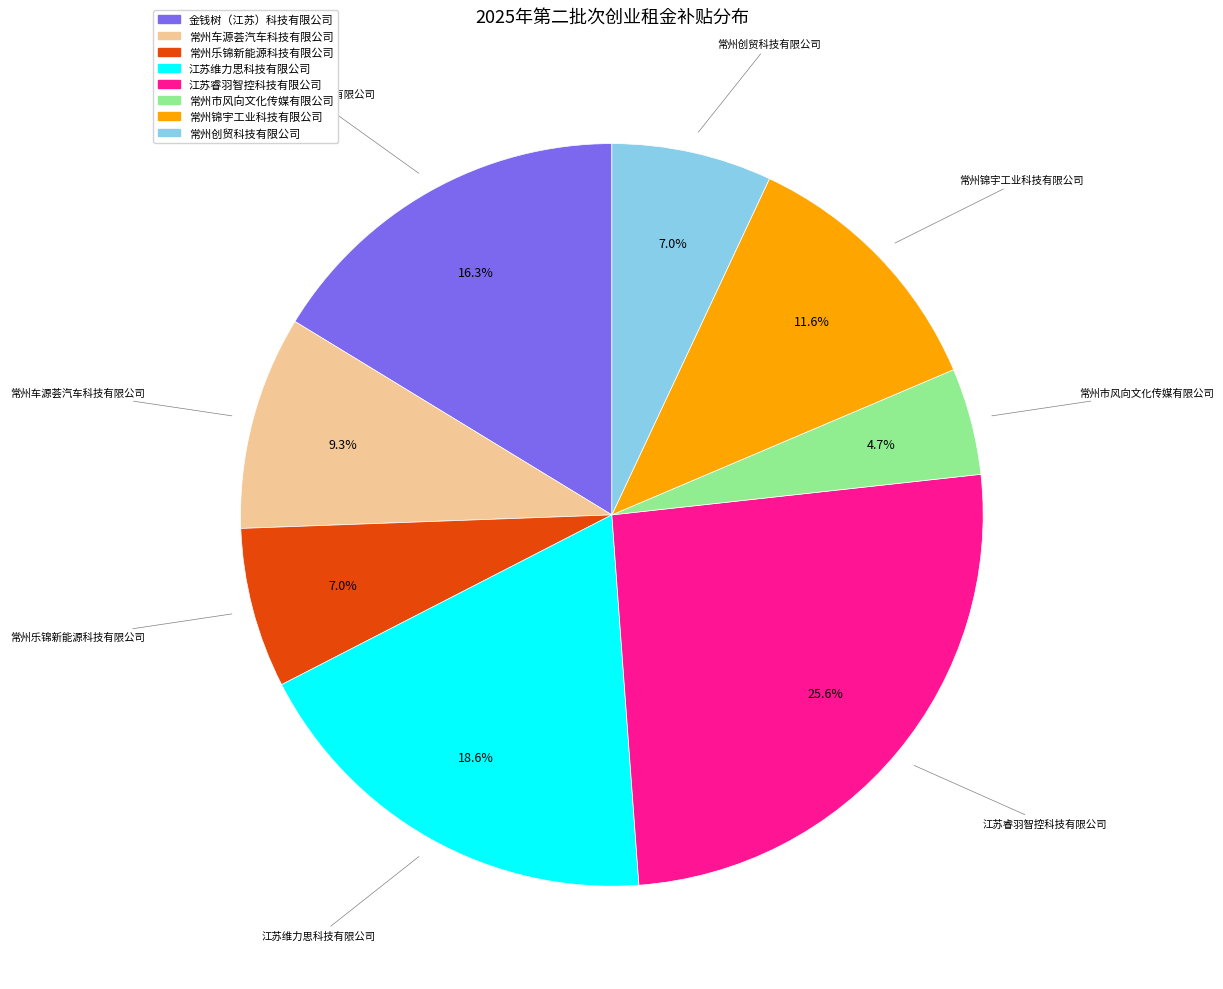

Does any single category account for the majority?

No